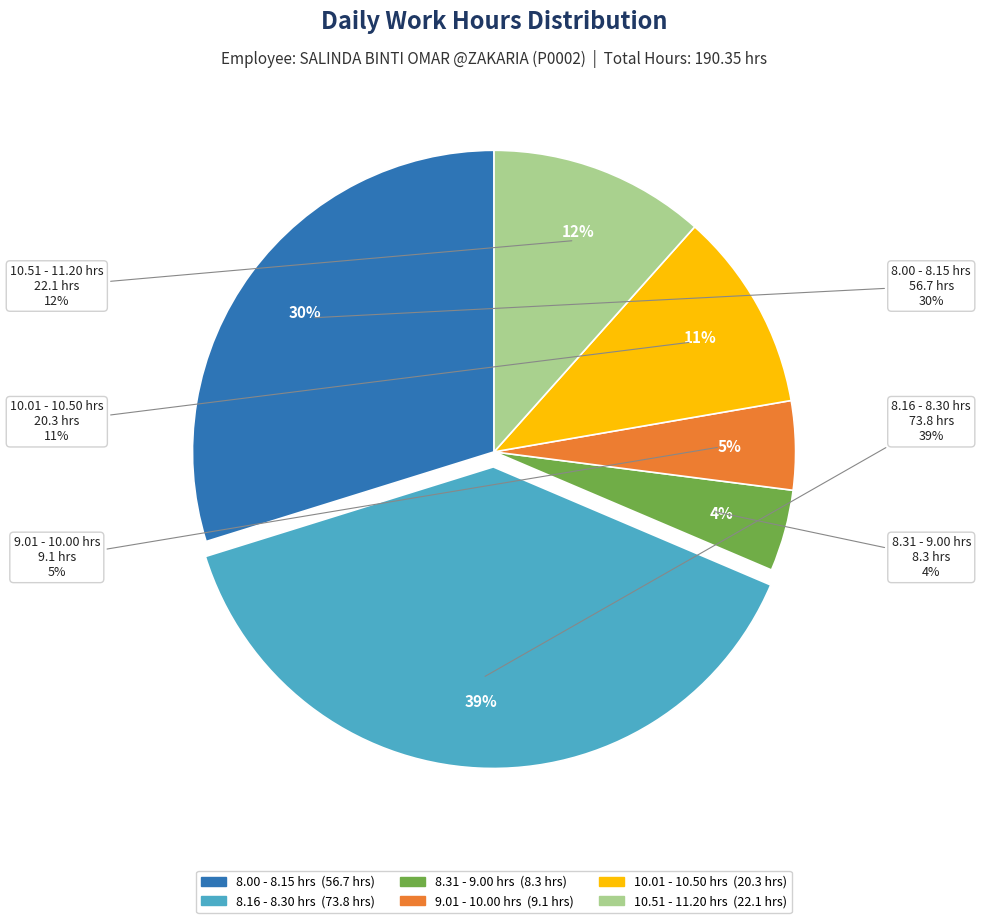

Does any single category account for the majority?

No